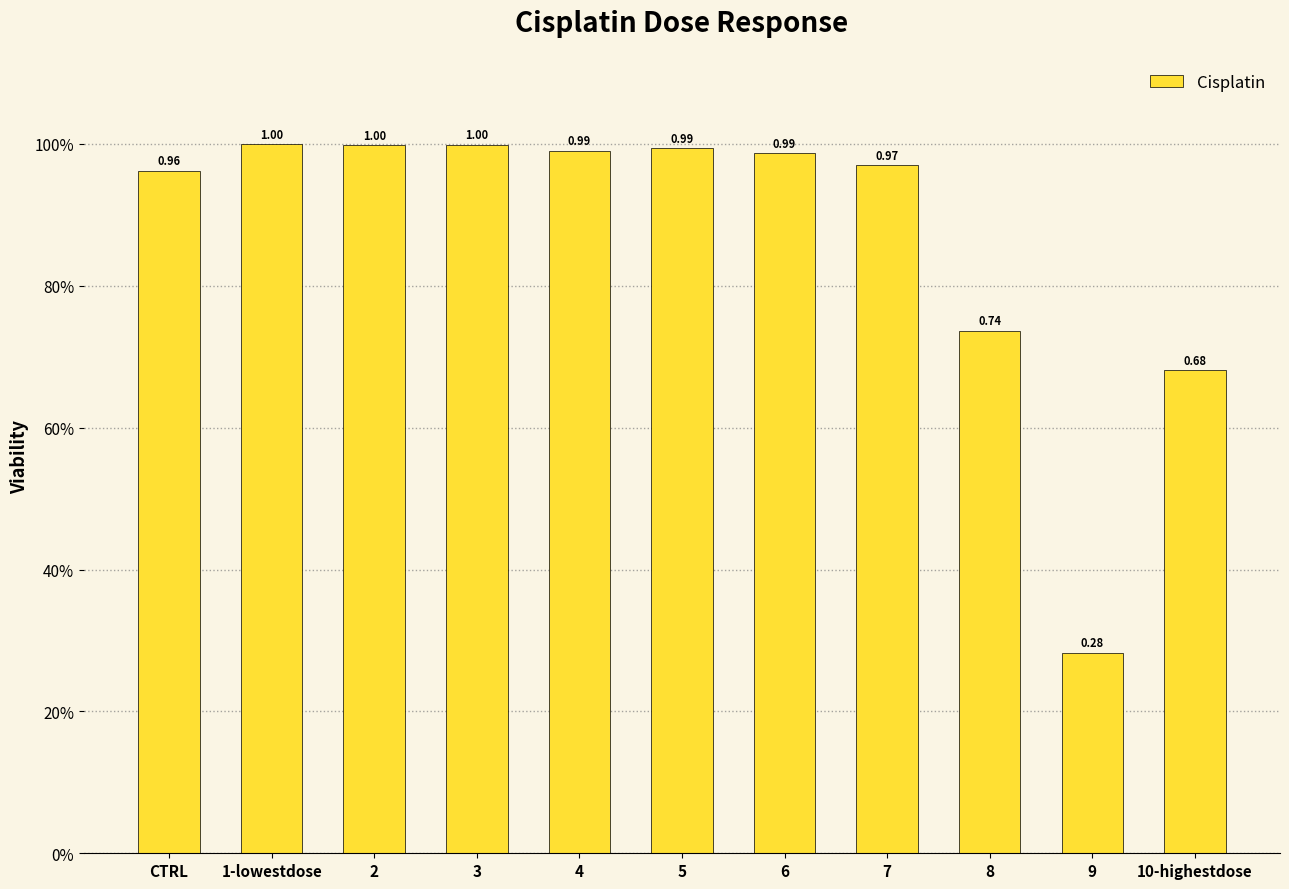

List the labels in order of value, smallest first.

9, 10-highestdose, 8, CTRL, 7, 6, 4, 5, 2, 3, 1-lowestdose